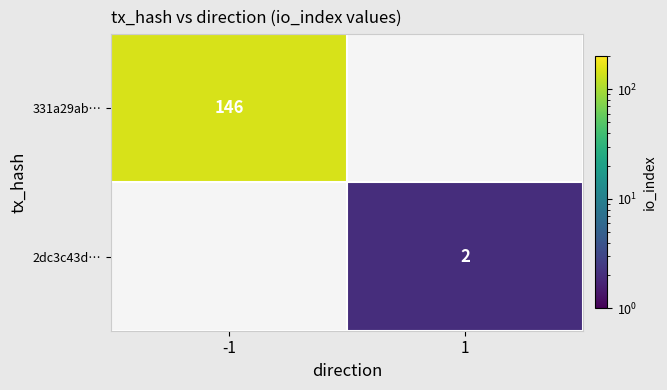

Count the number of data series in this chart.

2